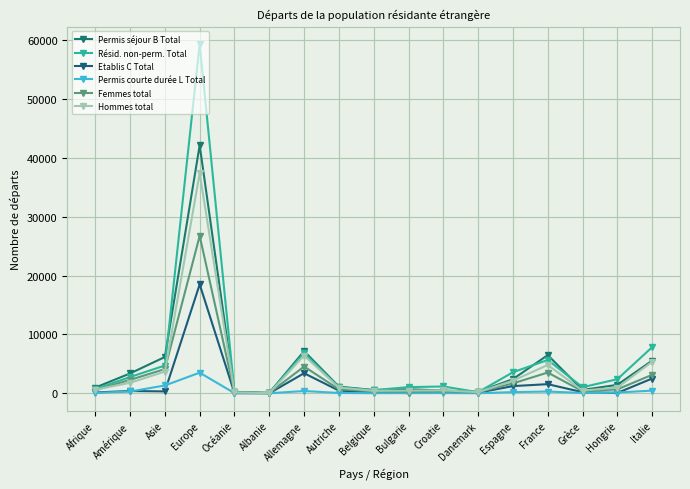

How many lines are shown in the chart?

6